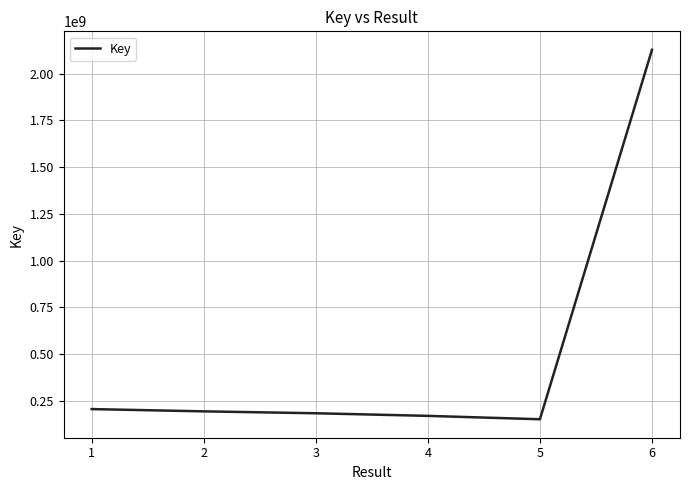

What is the maximum value shown in the chart?

2128171019